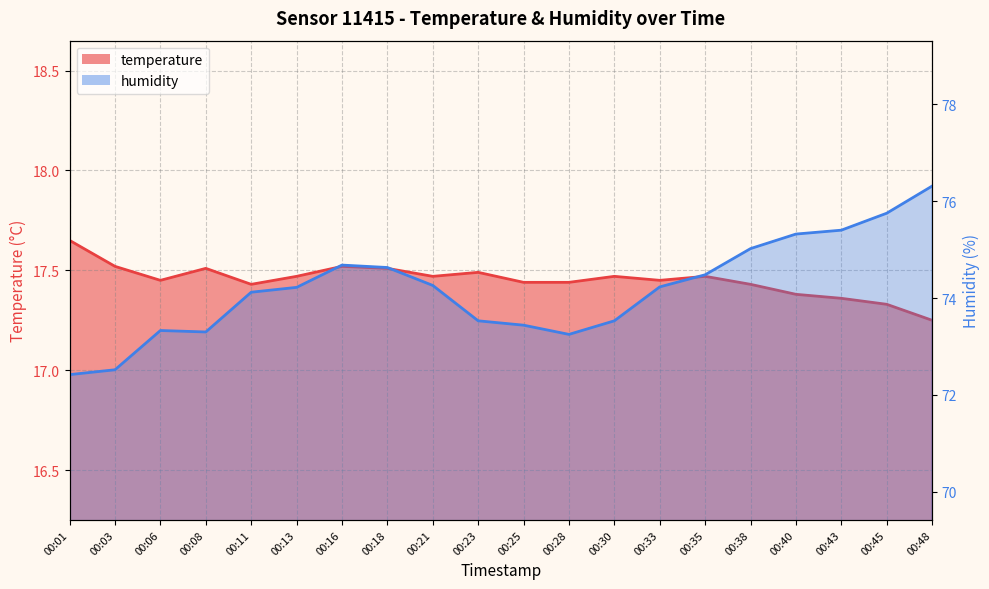

The humidity series shows 99.1 at 00:38. True or false?

False